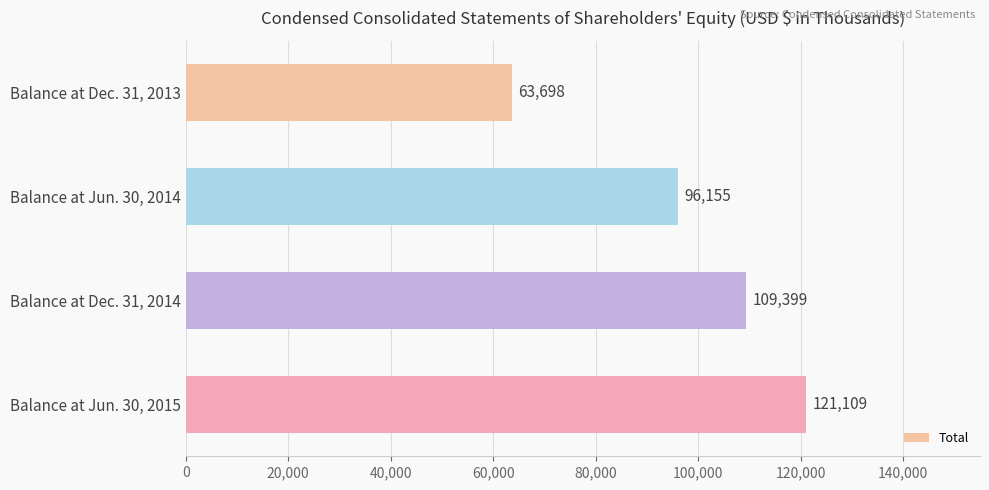

List the labels in order of value, largest first.

Balance at Jun. 30, 2015, Balance at Dec. 31, 2014, Balance at Jun. 30, 2014, Balance at Dec. 31, 2013